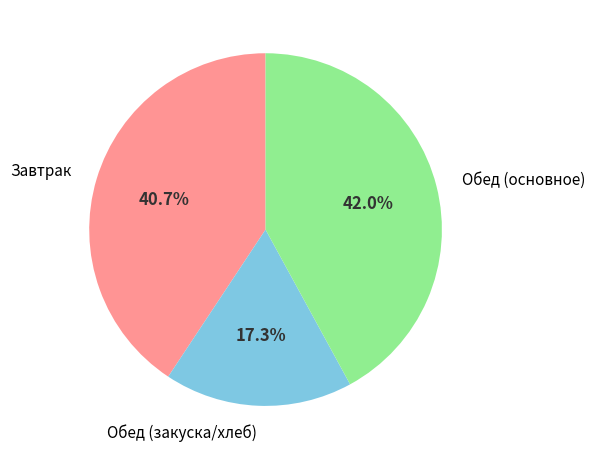

To the nearest percent, what is the difference between the largest and smallest slice percentages?

25%